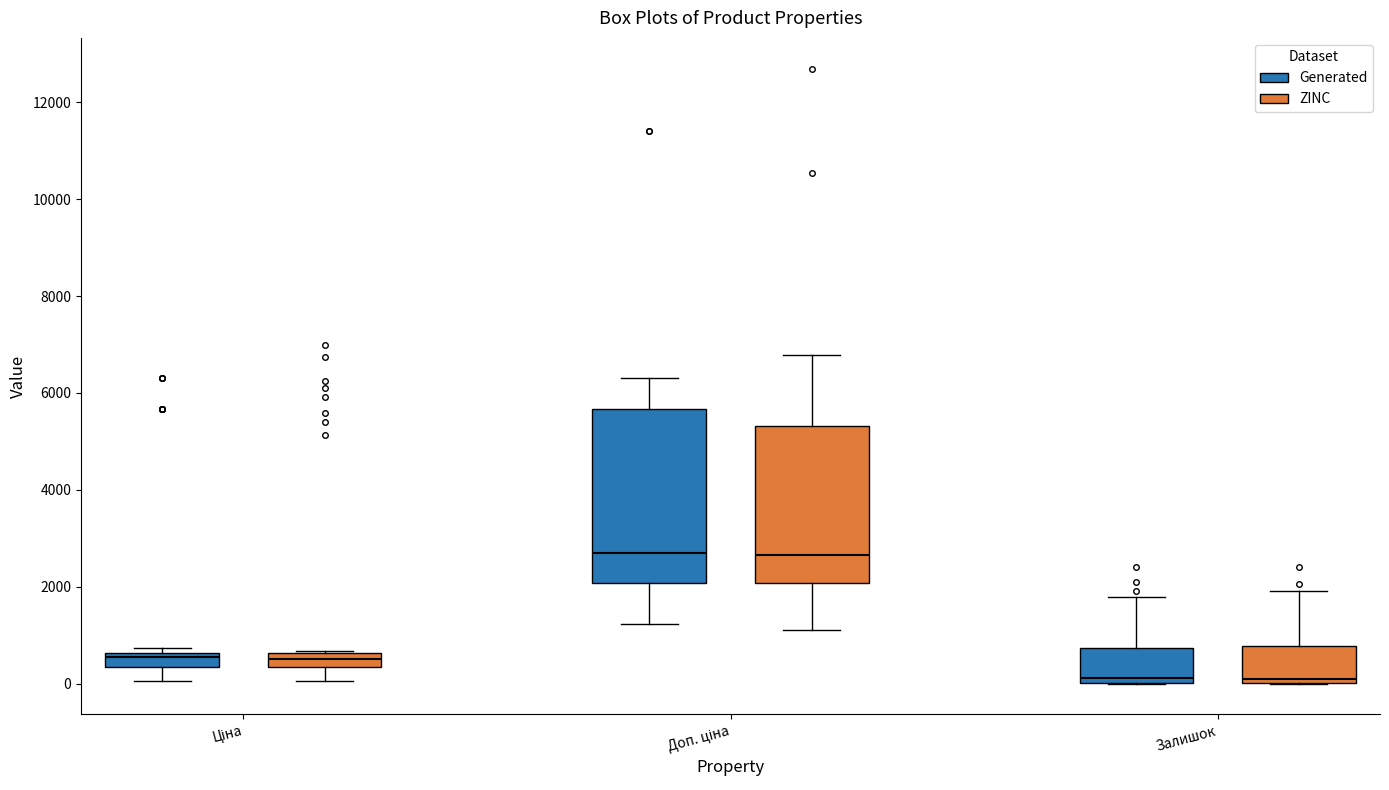

Where does the median line of the box for Залишок (ZINC) sit on the y-axis? The values are not printed on the chart, so give them approximately, as read against the axis.

200